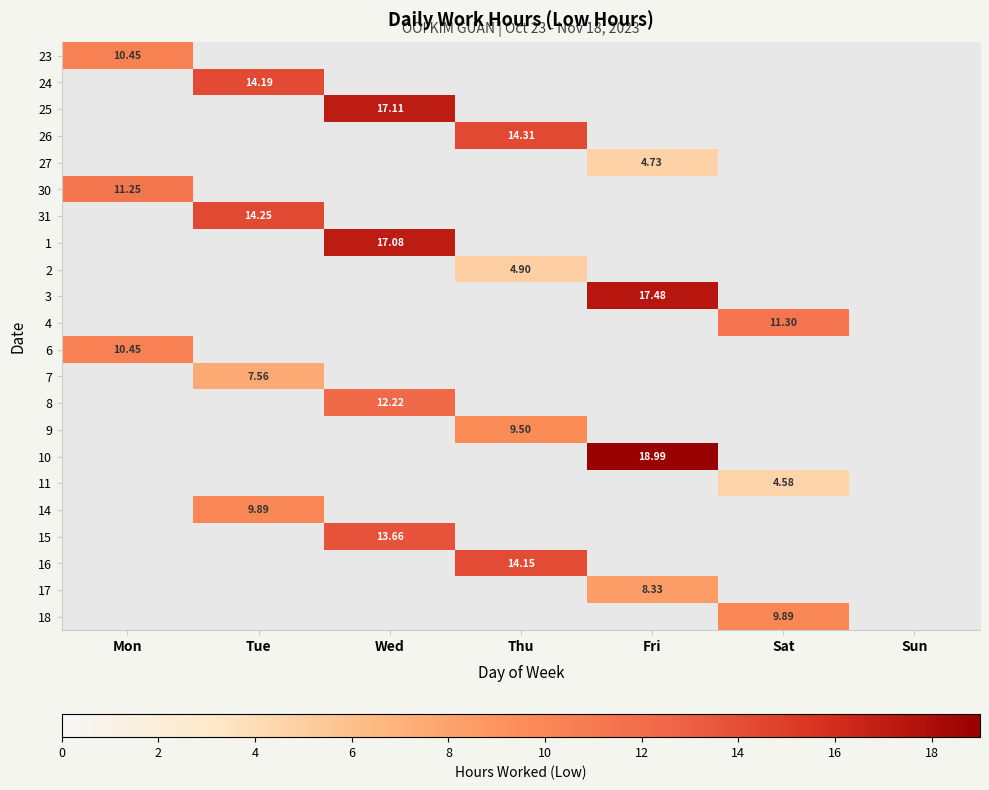

At how many categories does at least one series exceed 15?

2